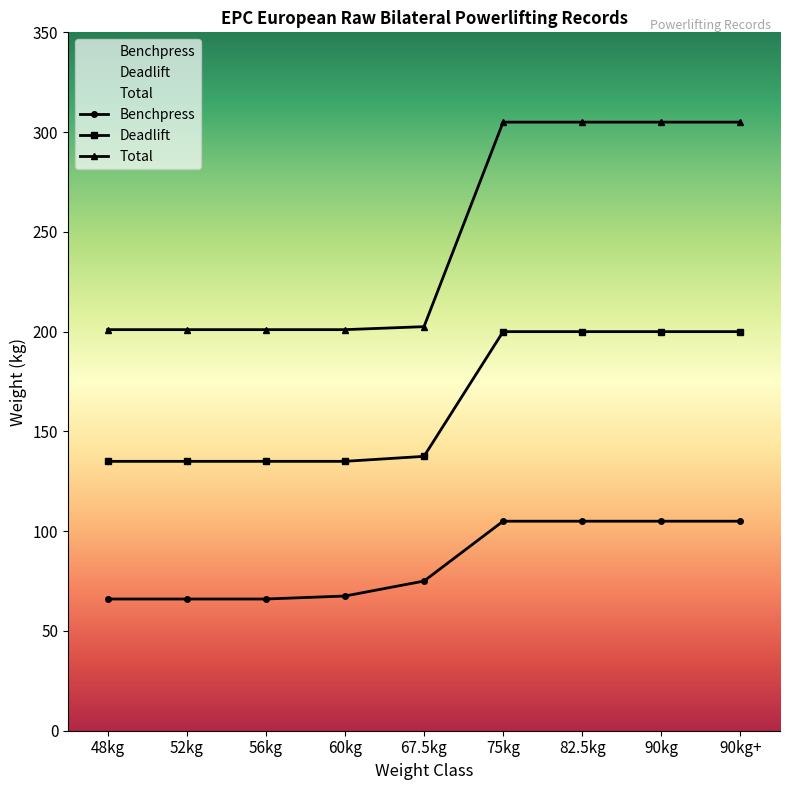

True or false: Benchpress and Total intersect in this chart.

False